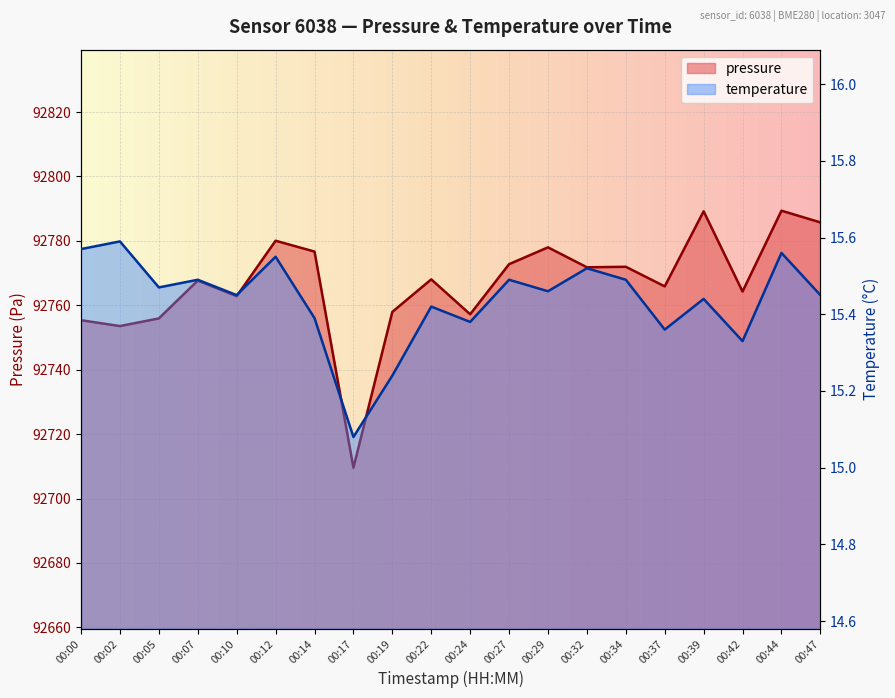

What is the difference between the maximum and minimum values in the temperature series?

0.5